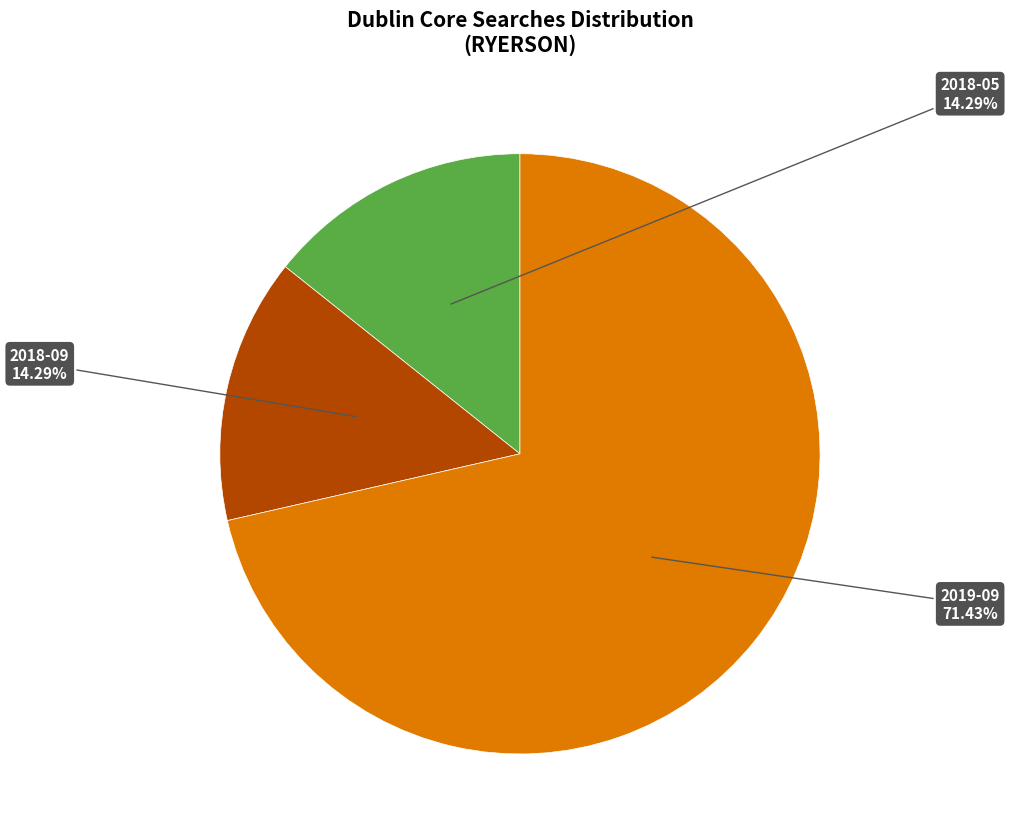

Which slice is the smallest?

2018-05